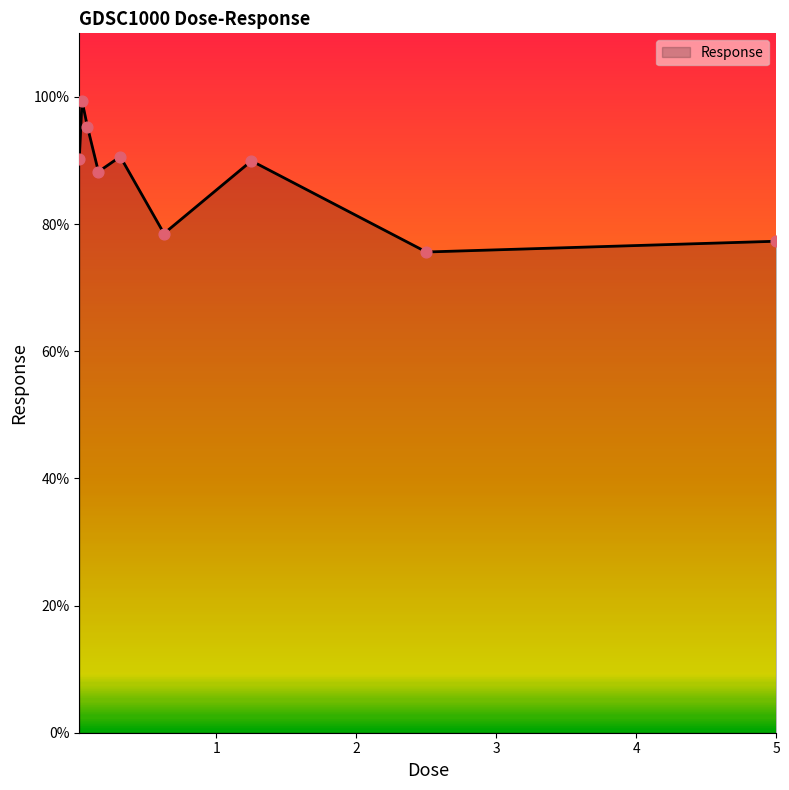

What is the minimum value shown in the chart?

75.6